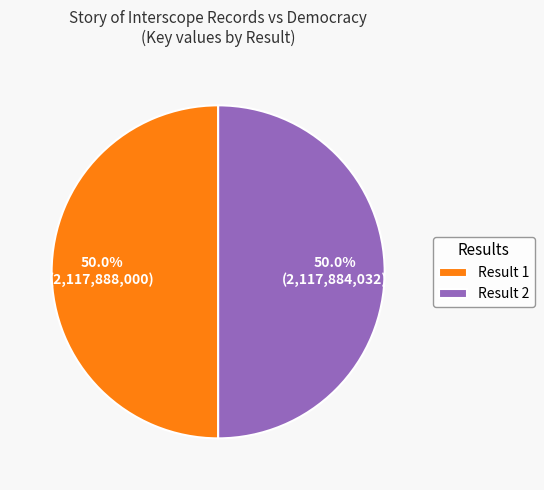

What is the ratio of the value at Result 1 to the value at Result 2?

1.0